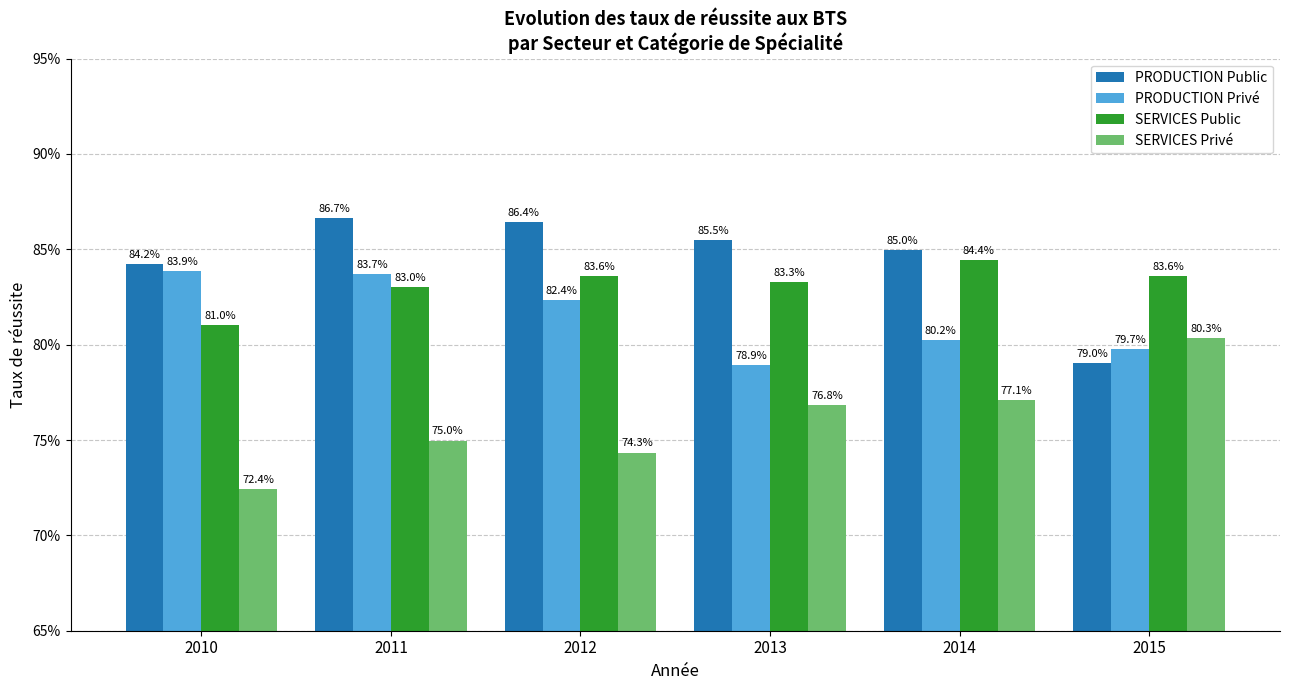

List the series in order of their peak value, highest first.

PRODUCTION Public, SERVICES Public, PRODUCTION Privé, SERVICES Privé